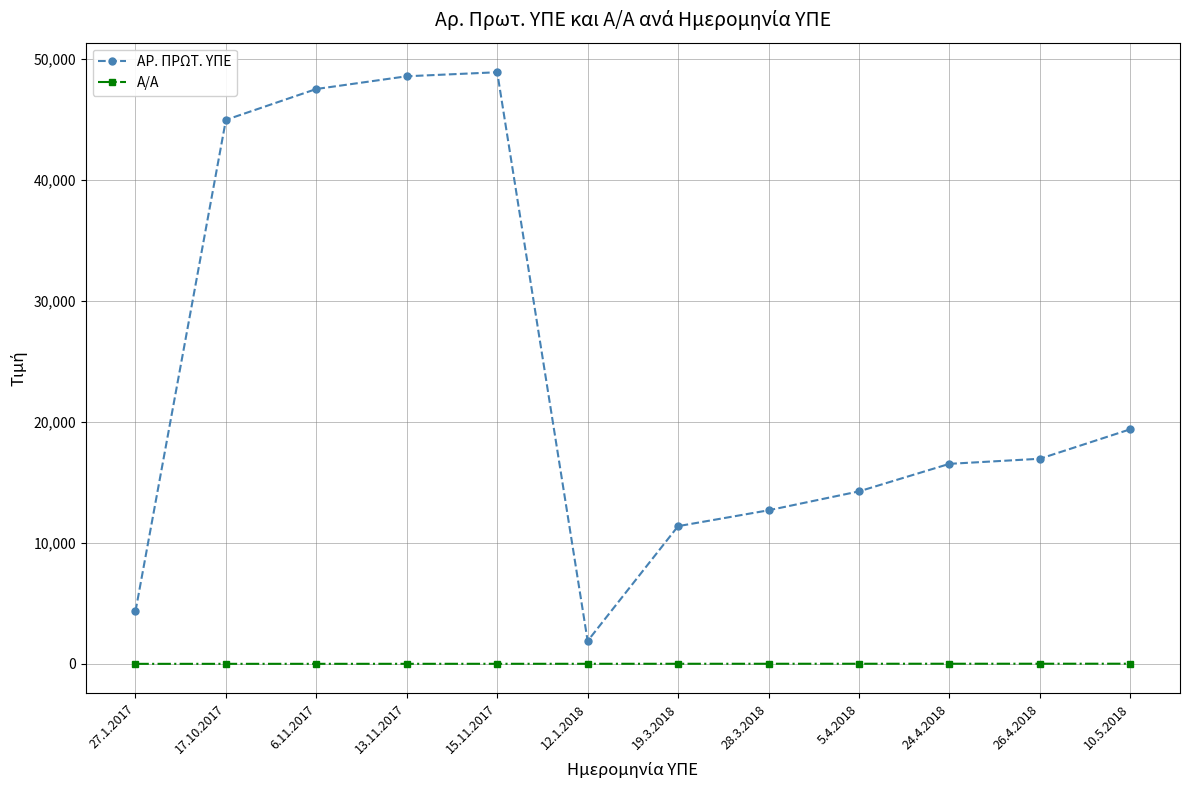

What is the difference between the maximum and minimum values in the ΑΡ. ΠΡΩΤ. ΥΠΕ series?

46976